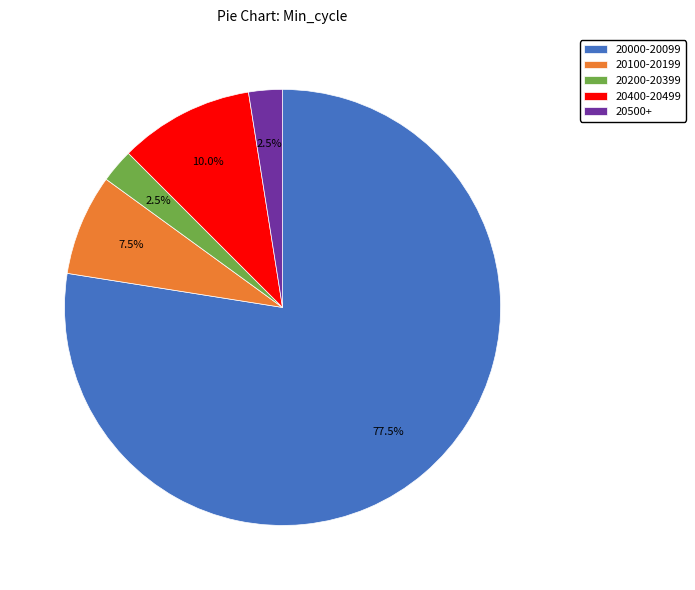

Do 20500+ and 20000-20099 together represent more than half of the pie?

Yes